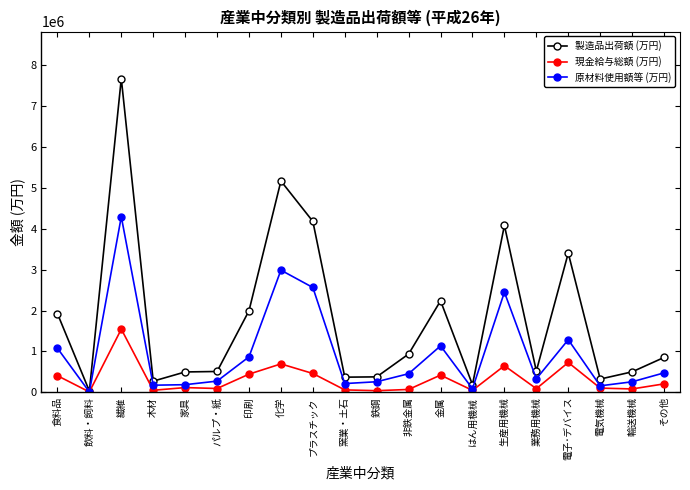

At which category does 現金給与総額 (万円) reach its first local valley?

飲料・飼料